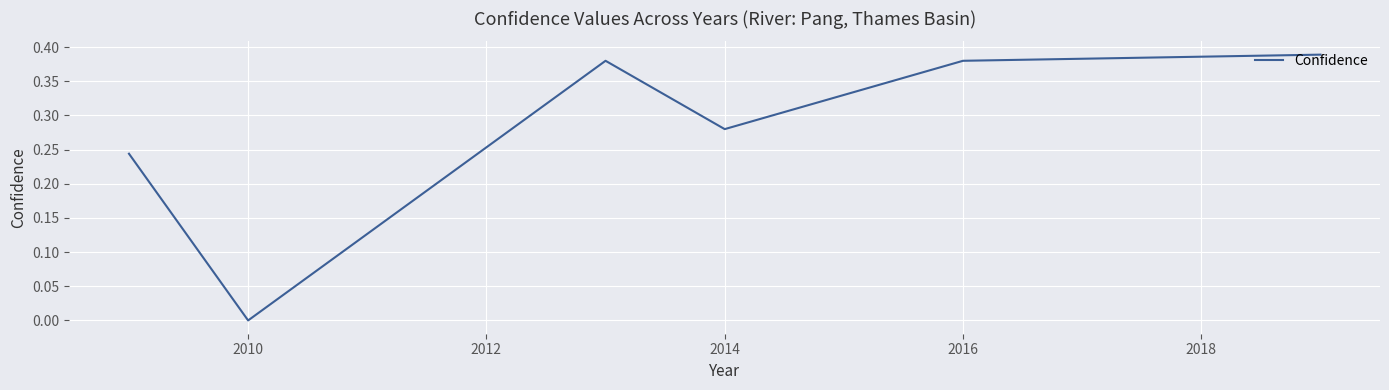

How many interior local peaks (higher than both neighbors) does the data have?

1